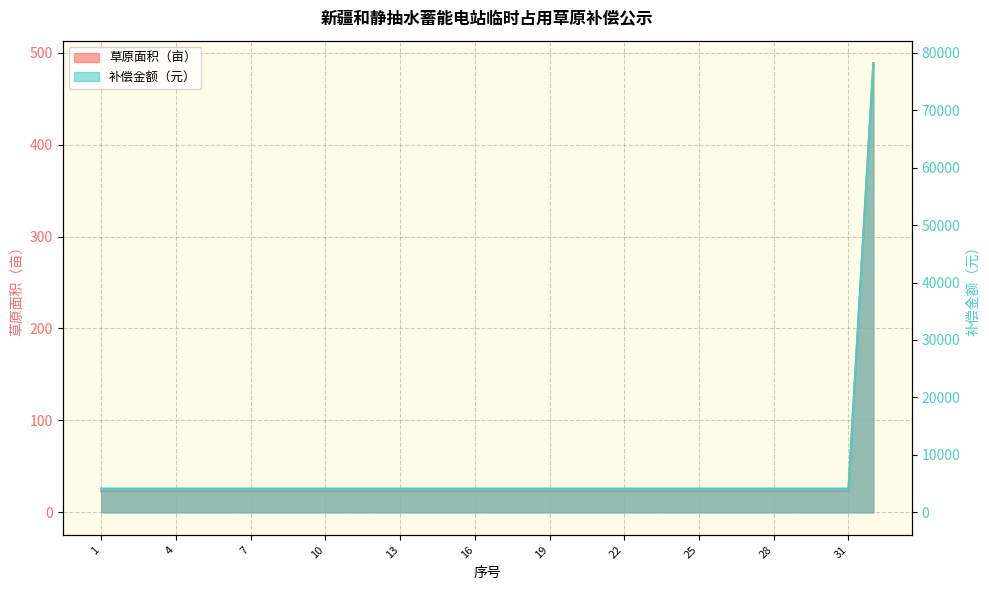

Which series has the widest spread of values?

补偿金额（元）